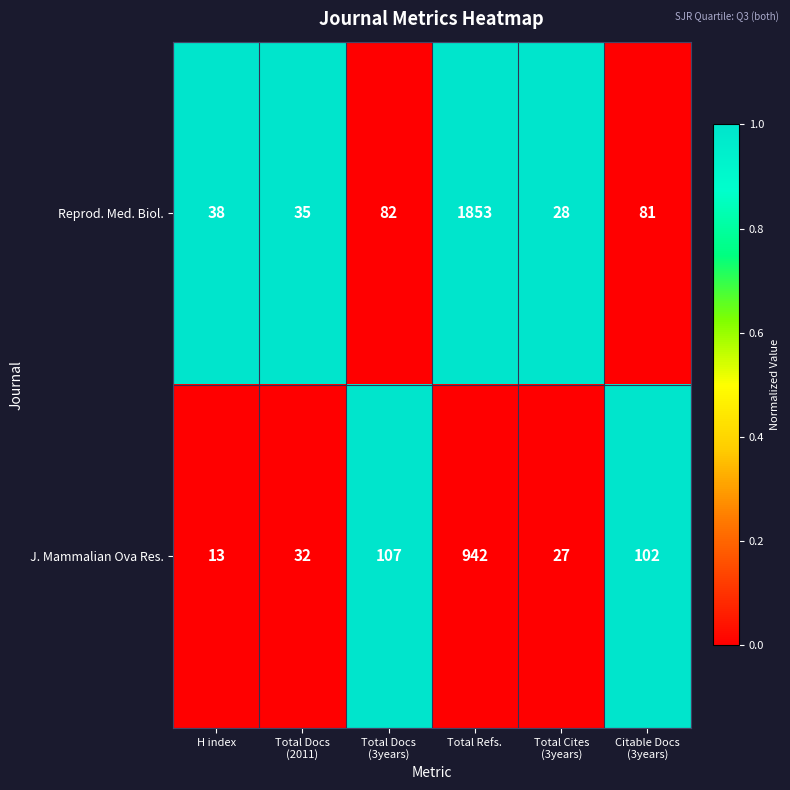

Reading right to left, what are all the values shown in this chart?

Reprod. Med. Biol.: 81	28	1853	82	35	38
J. Mammalian Ova Res.: 102	27	942	107	32	13